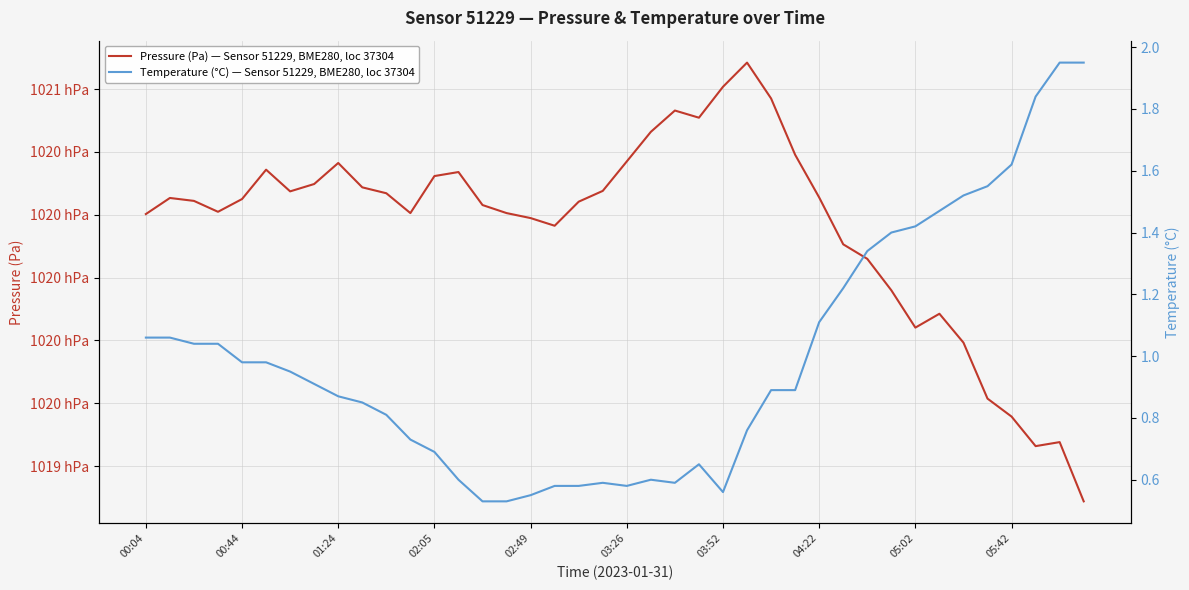

What is the maximum value for Pressure (Pa) — Sensor 51229, BME280, loc 37304?

102068.4